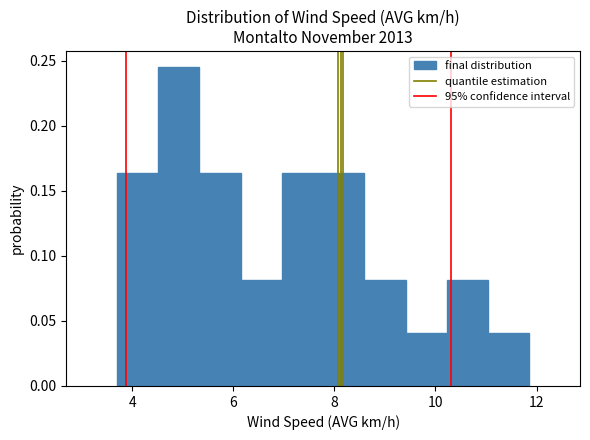

How tall is the bar that spans 7.0 to 7.8 on the x-axis? Neither the bar edges nor the heights are printed on the chart, so give them approximately, as read against the axes.

0.165